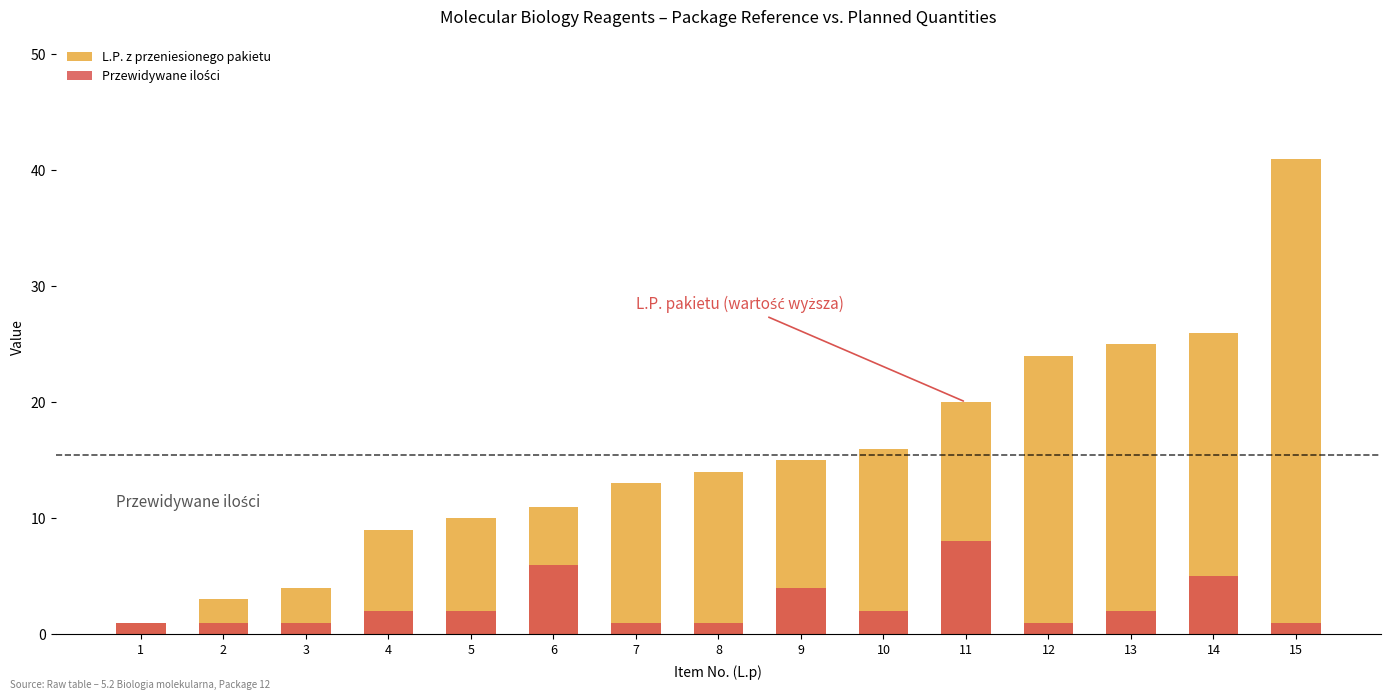

What is the sum of the L.P. z przeniesionego pakietu values at 9 and 7?

28